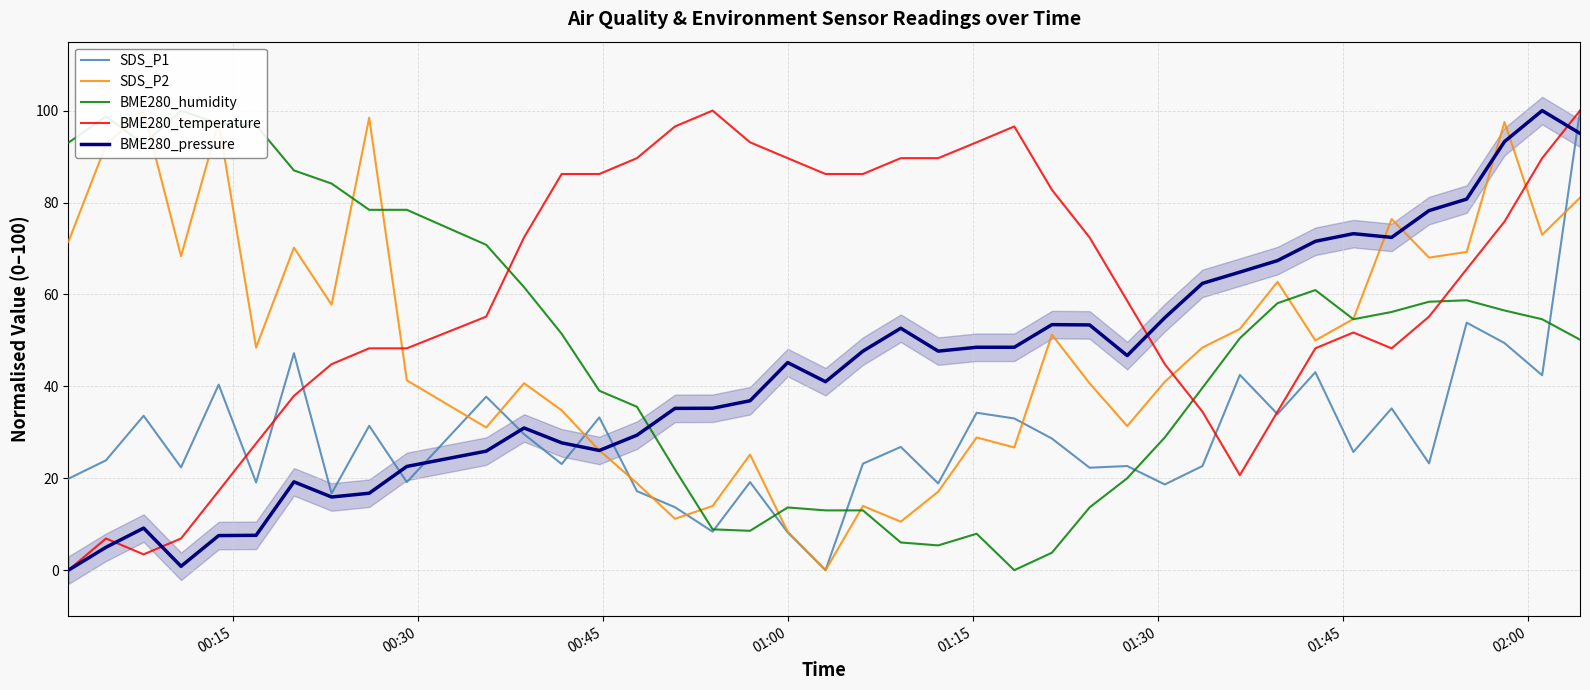

Which series ends up on top after the final intersection of SDS_P1 and SDS_P2?

SDS_P1